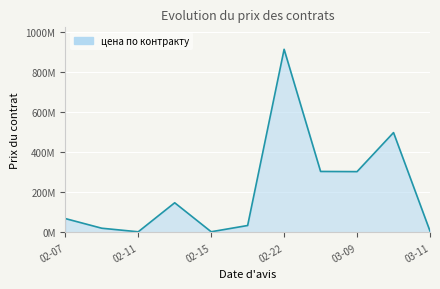

At which category does the data reach its first local valley?

02-11